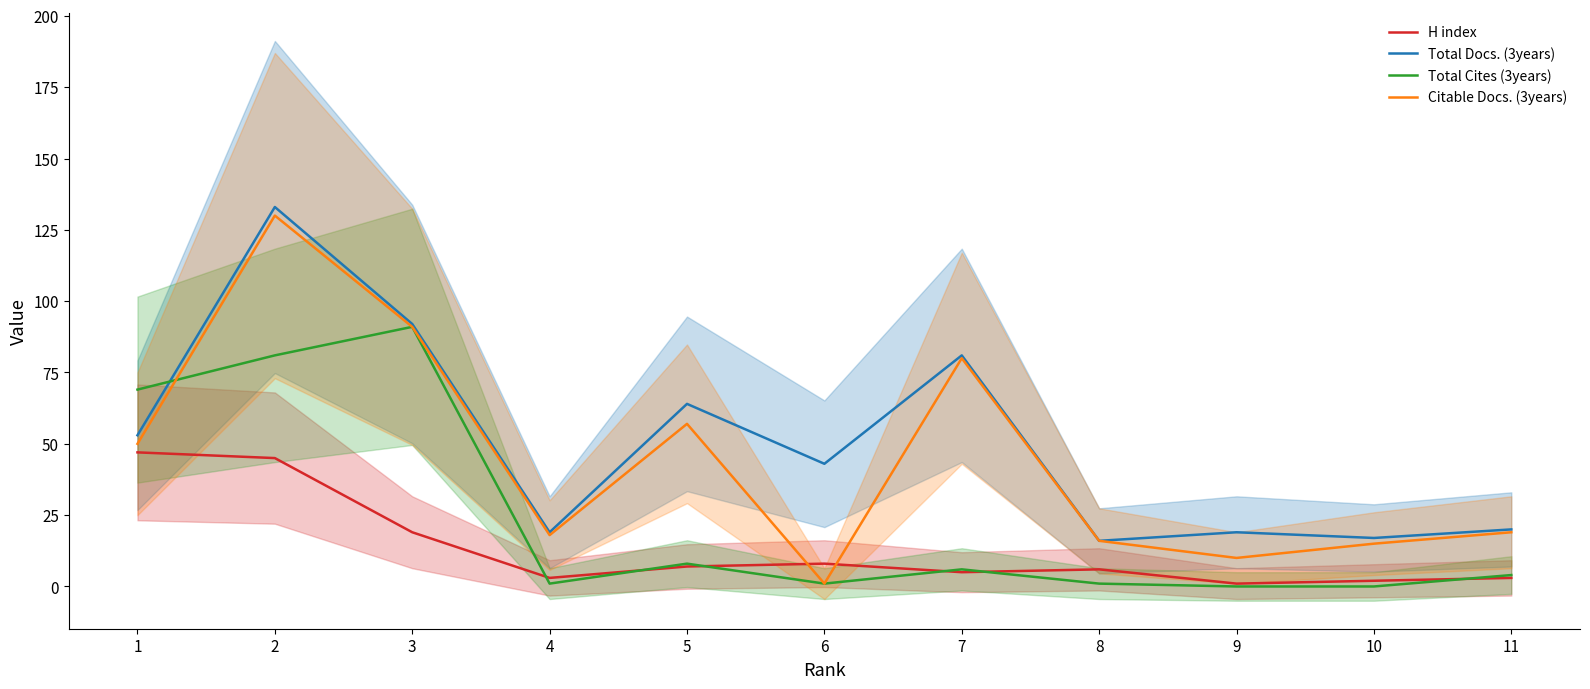

At which category is the sum across all series the highest?

2